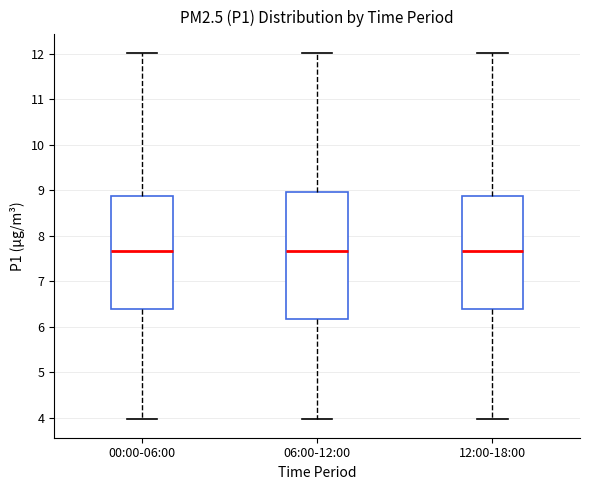

Reading left to right, transcribe this box plot: for each box, give where its median line is, the range the box spans, and where its two whiskers end, as read against the y-axis. The values are not printed on the chart, so give them approximately, as read against the axis.

00:00-06:00: median 7.7, box 6.4 to 8.9, whiskers 4.0 to 12.0
06:00-12:00: median 7.7, box 6.2 to 9.0, whiskers 4.0 to 12.0
12:00-18:00: median 7.7, box 6.4 to 8.9, whiskers 4.0 to 12.0